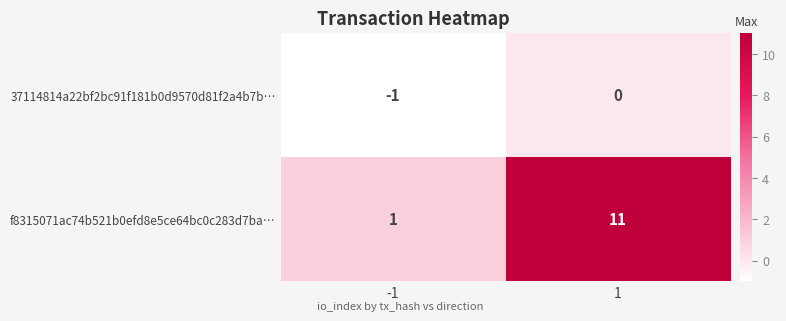

Which series has the largest range (max minus min)?

f8315071ac74b521b0efd8e5ce64bc0c283d7ba…